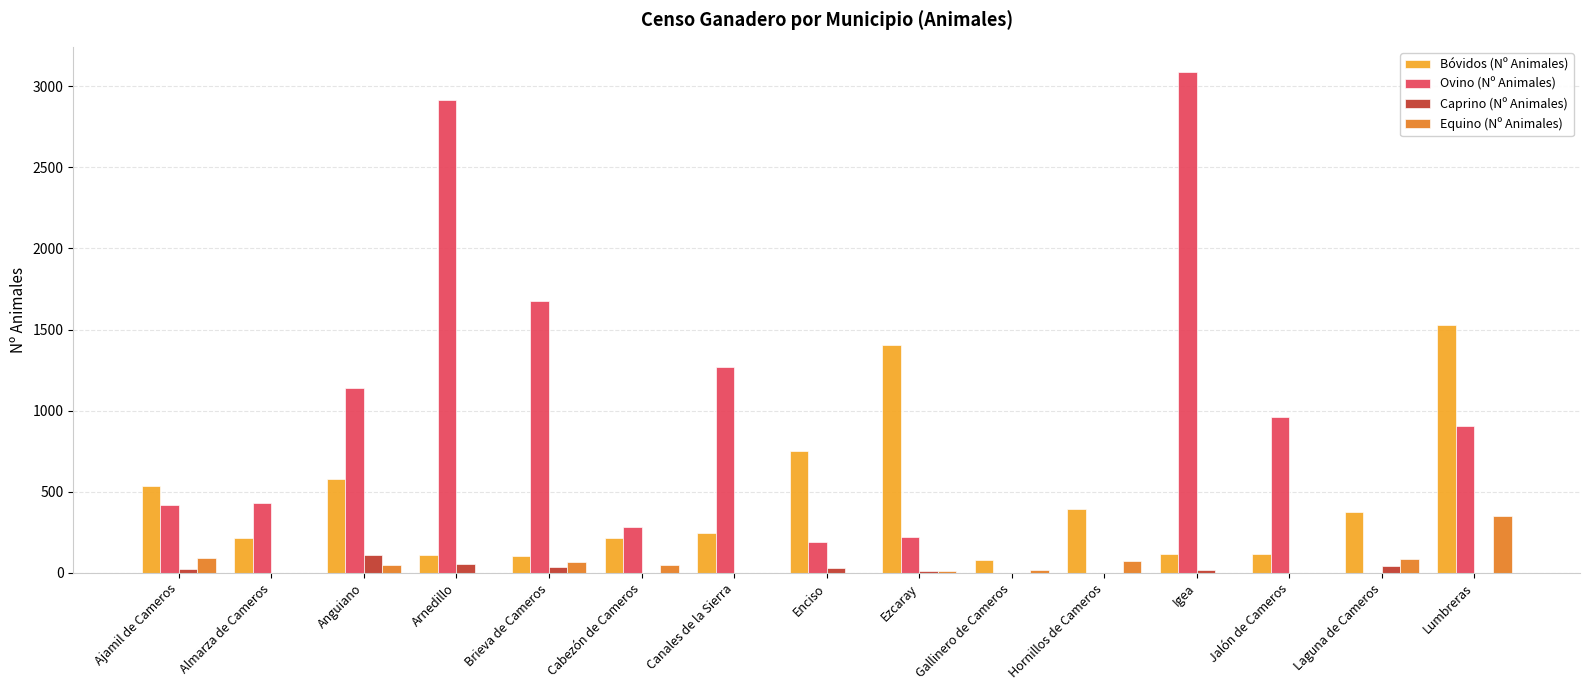

What is the maximum value shown in the chart?

3089